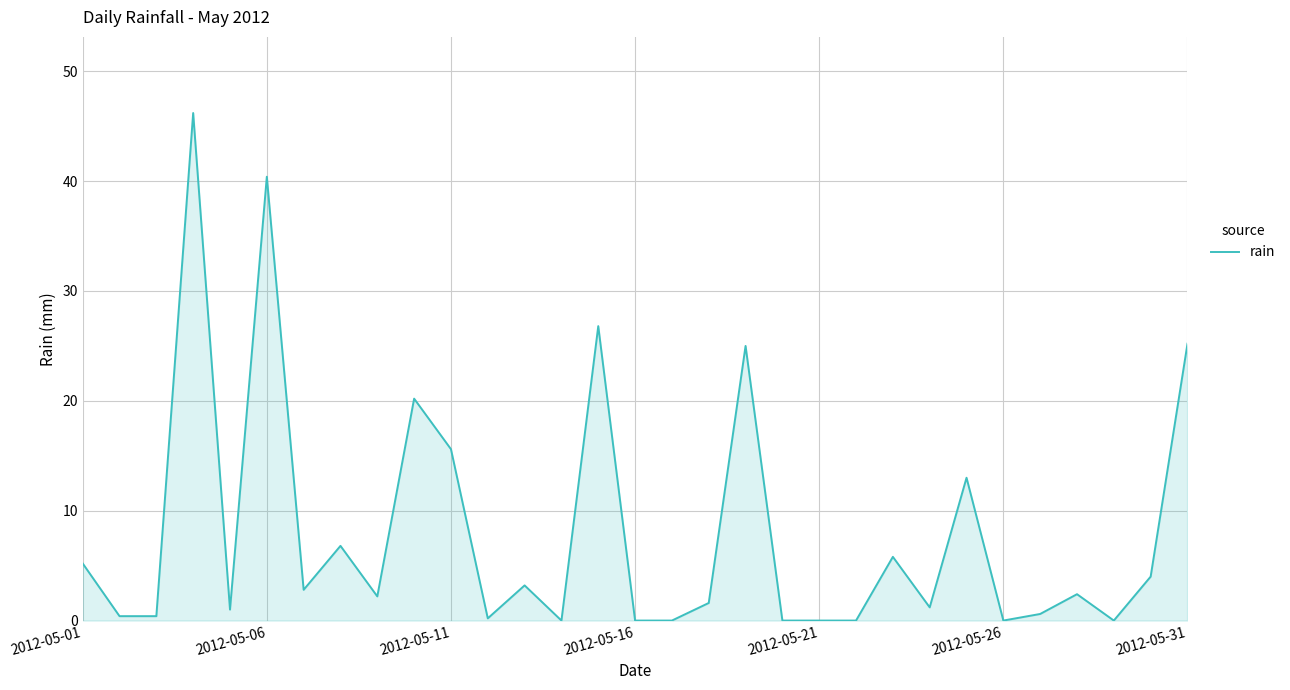

Is it true that the value at 2012-05-11 is 24.6?

False